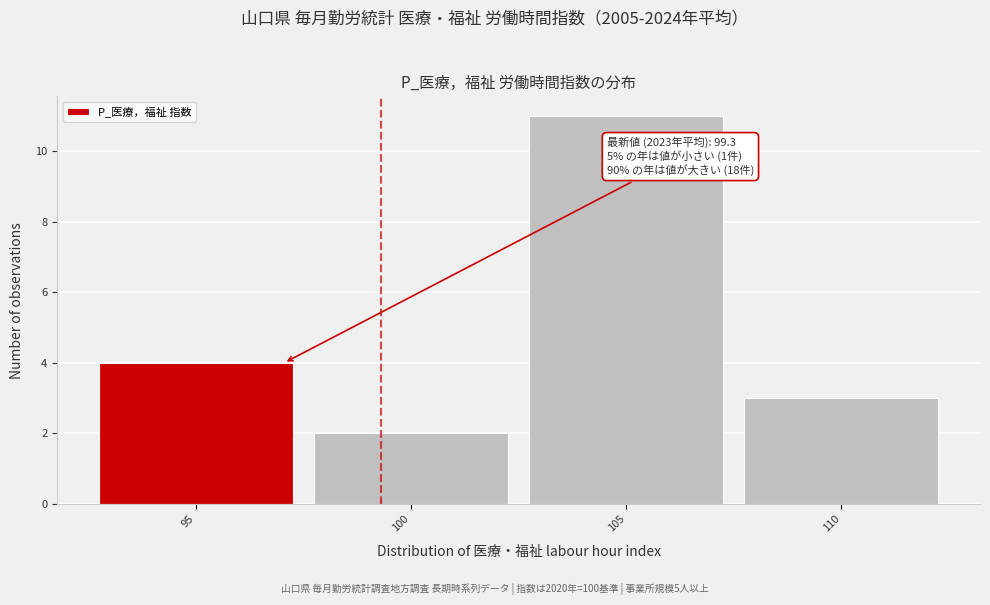

Reading left to right, what are all the values shown in this chart?

95=4	100=2	105=11	110=3